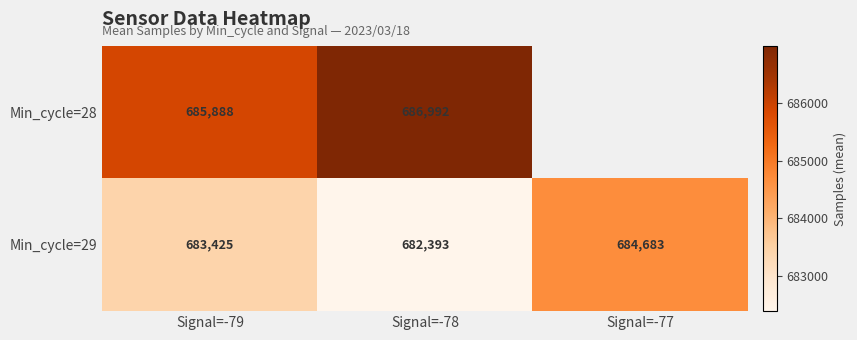

What is the average value of the Min_cycle=29 series?

683500.3